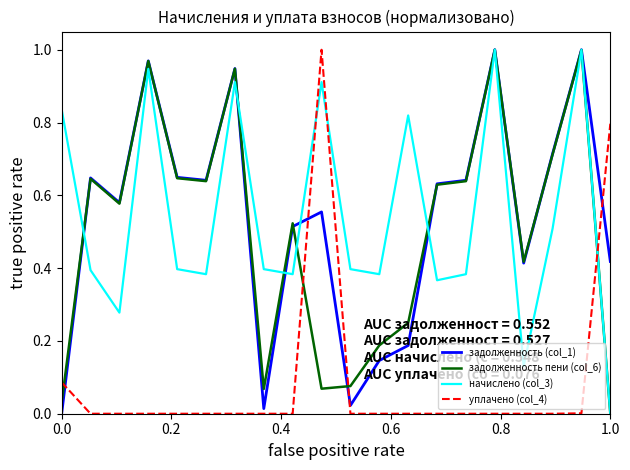

True or false: уплачено (col_4) and начислено (col_3) intersect in this chart.

True